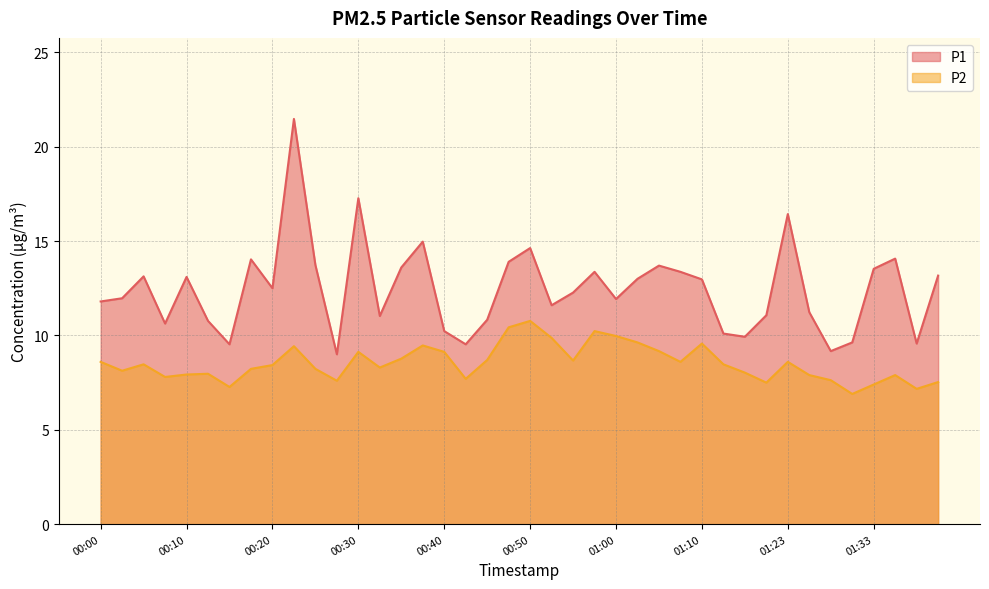

Read the P2 value at 01:05.

9.2